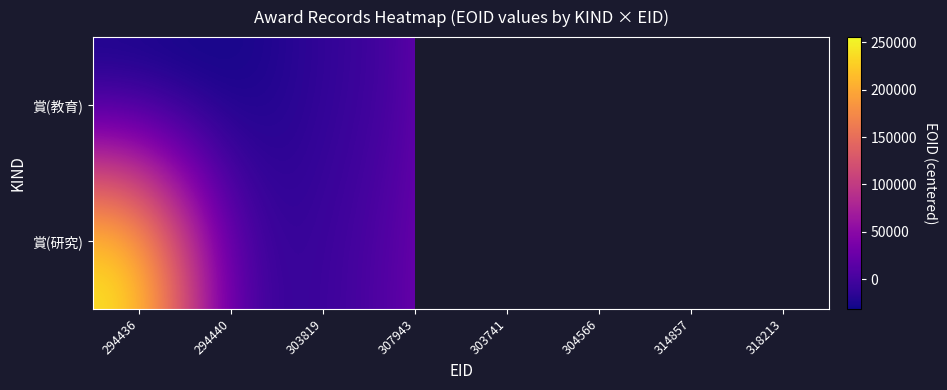

The 賞(教育) series shows -11825.6 at 304566. True or false?

False